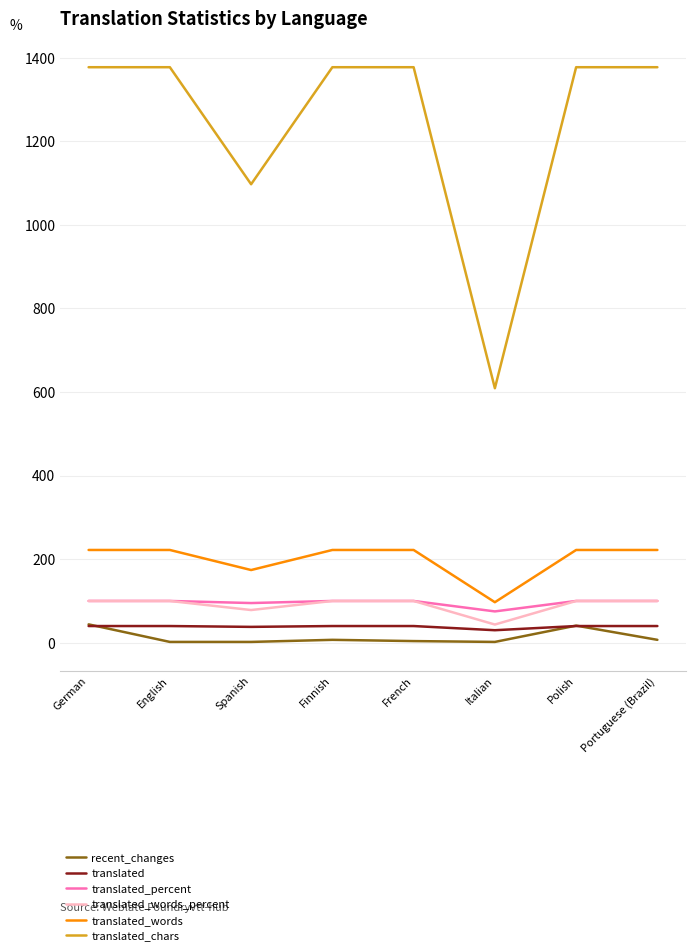

What is the lowest value of the translated_percent series?

75.0